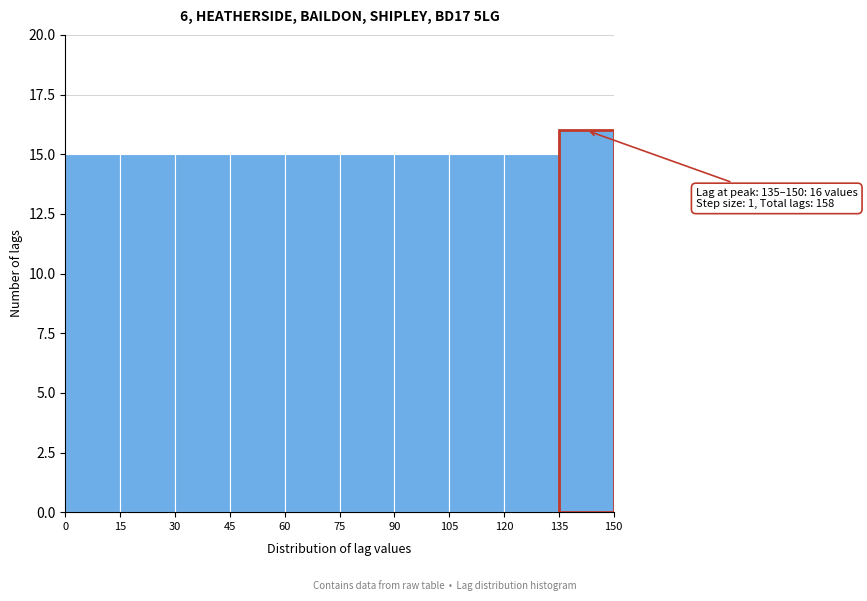

Which range on the x-axis has the tallest bar?

135 to 150